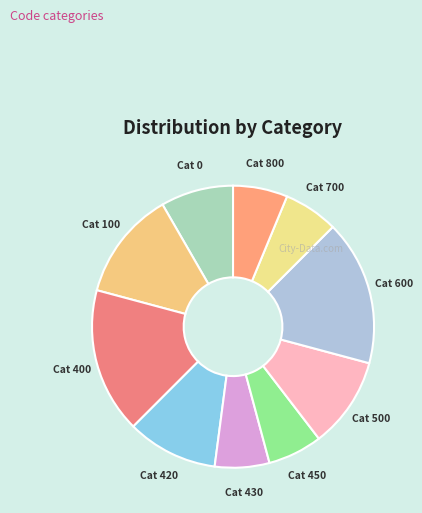

What is the ratio of the value at Cat 450 to the value at Cat 600?

0.4